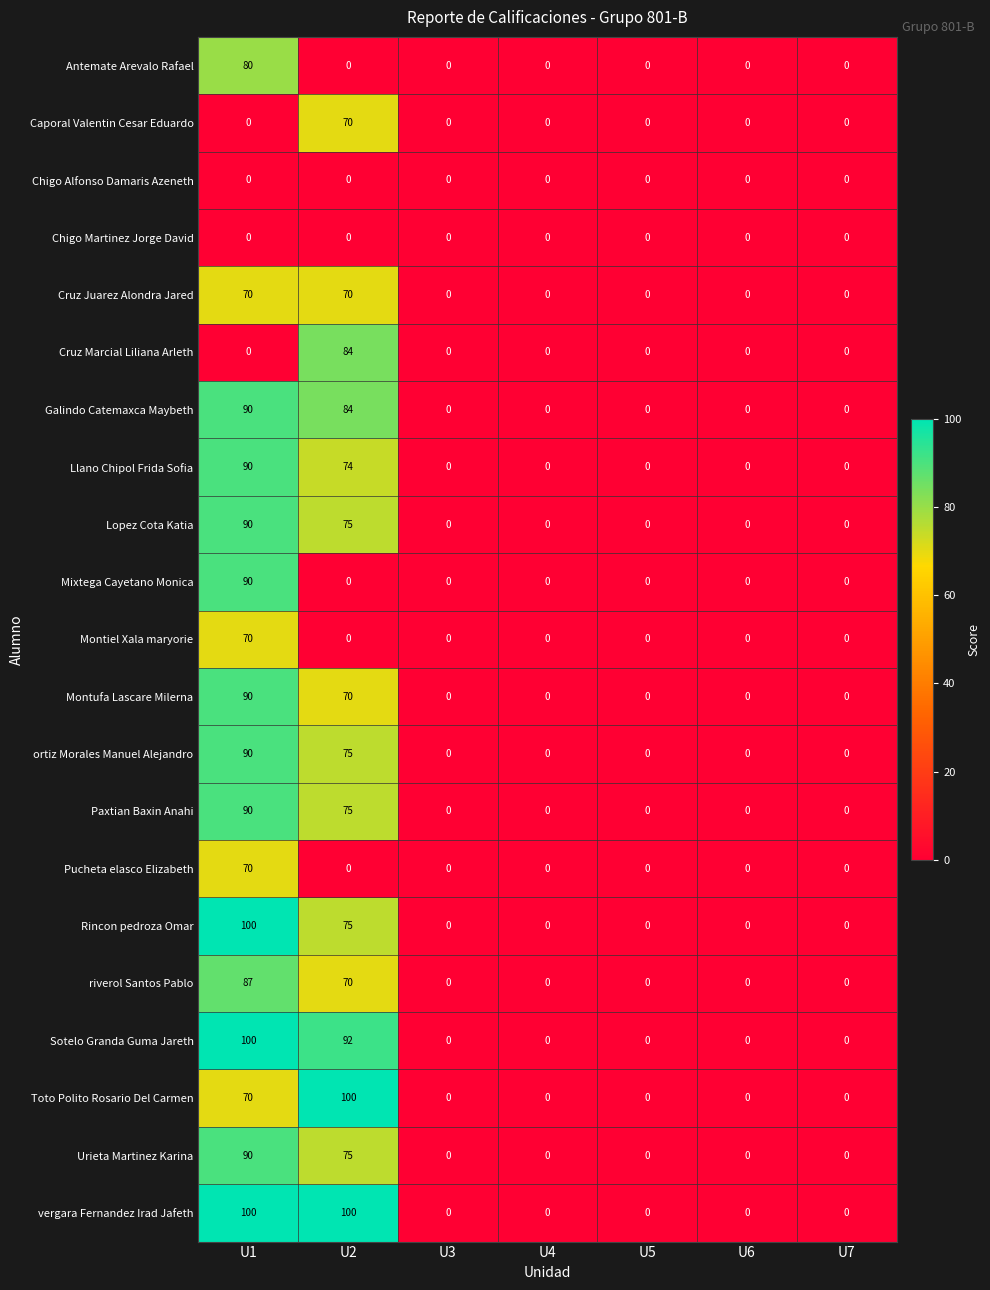

The value of Lopez Cota Katia at U5 is -59. True or false?

False